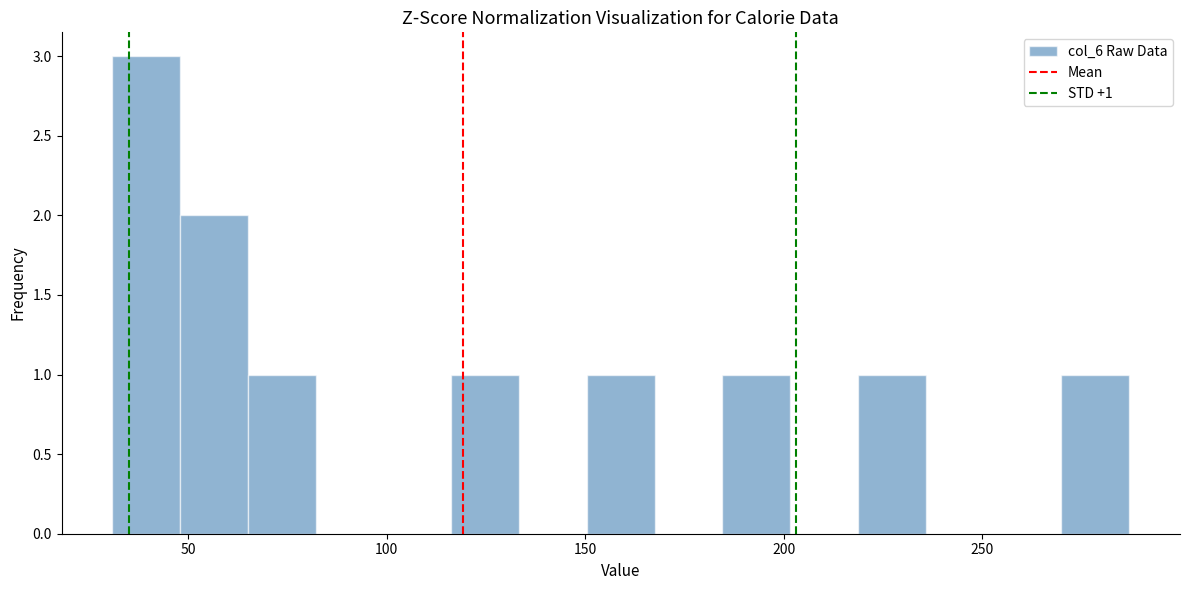

Around what value on the x-axis is the tallest bar? Give the approximate position of its centre, as read against the axis.

40